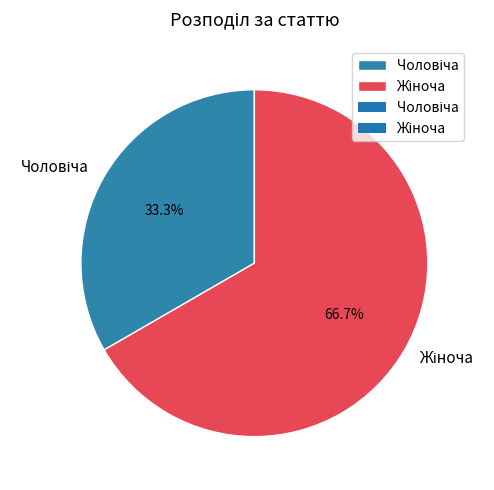

Does any single category account for the majority?

Yes